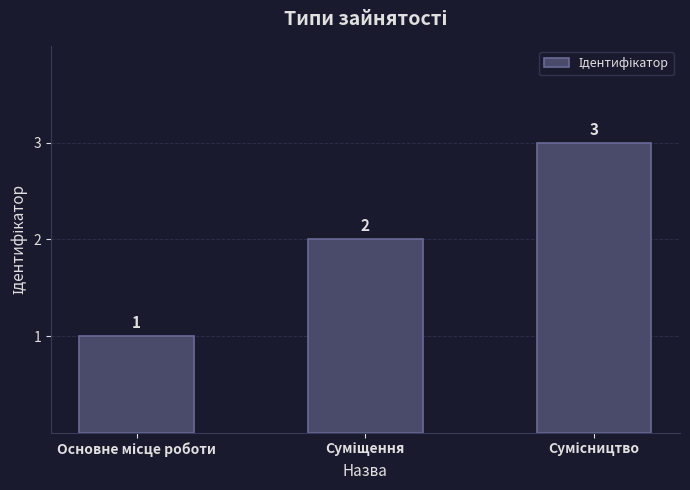

What is the value of the 1st bar from the left?

1